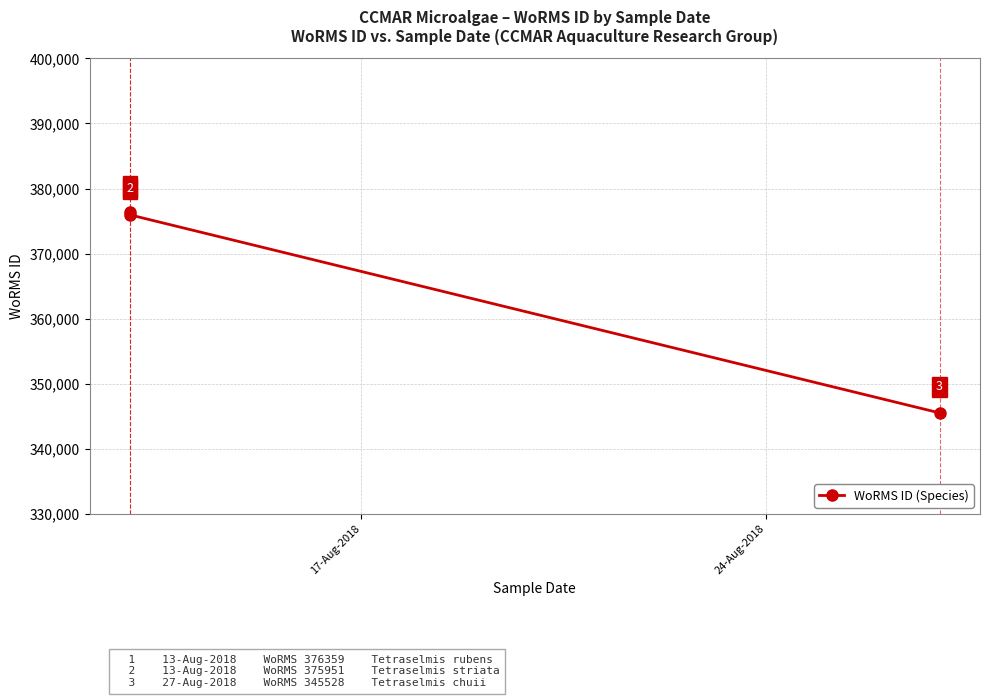

Does the chart display data point markers on the line(s)?

Yes